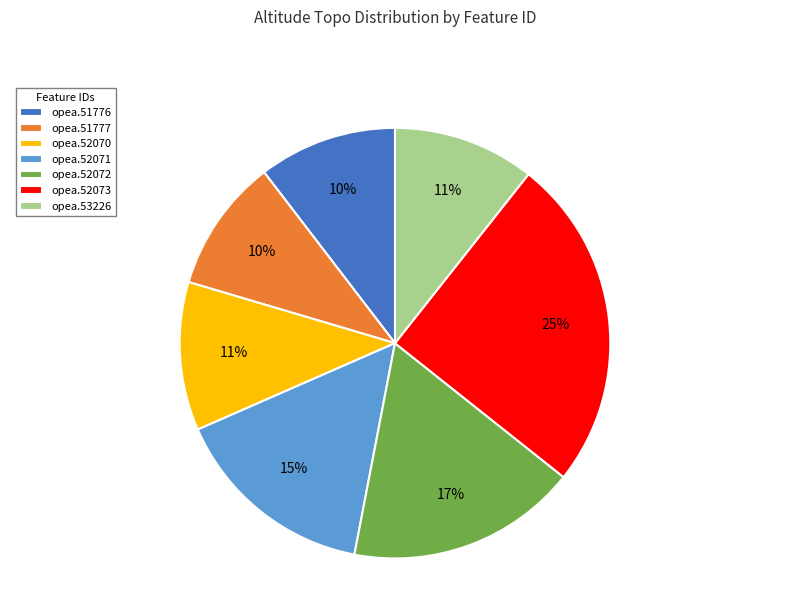

Does opea.52072 account for over 50% of the chart?

No